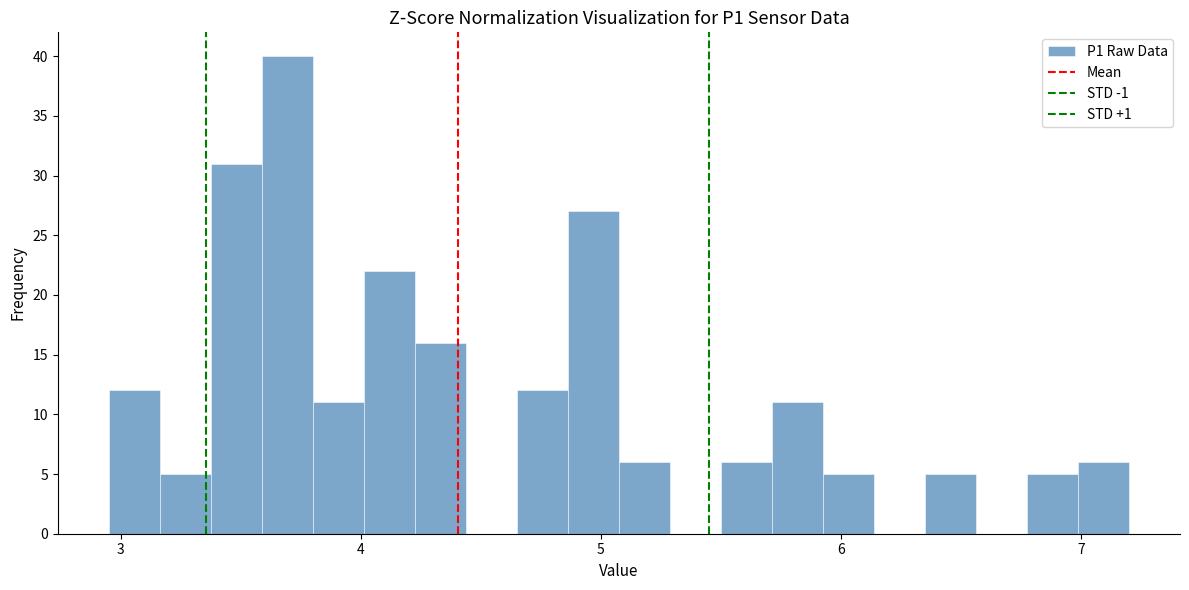

Around what value on the x-axis is the tallest bar? Give the approximate position of its centre, as read against the axis.

3.7